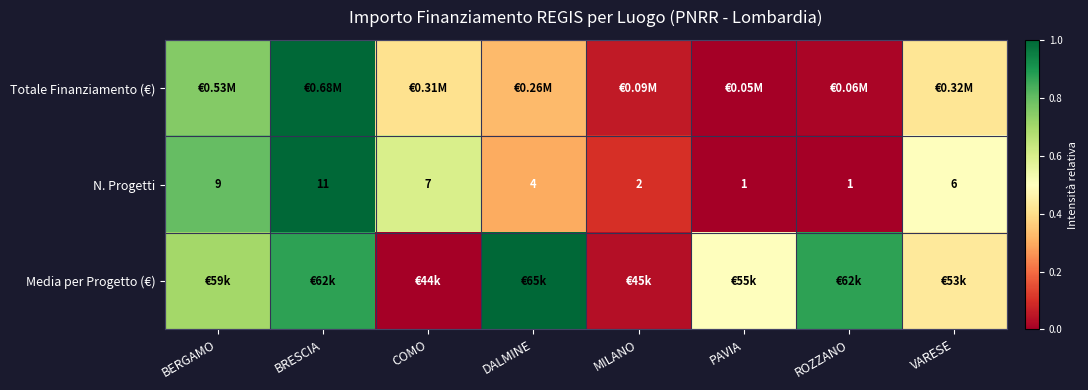

At which label does N. Progetti first exceed 6?

BERGAMO